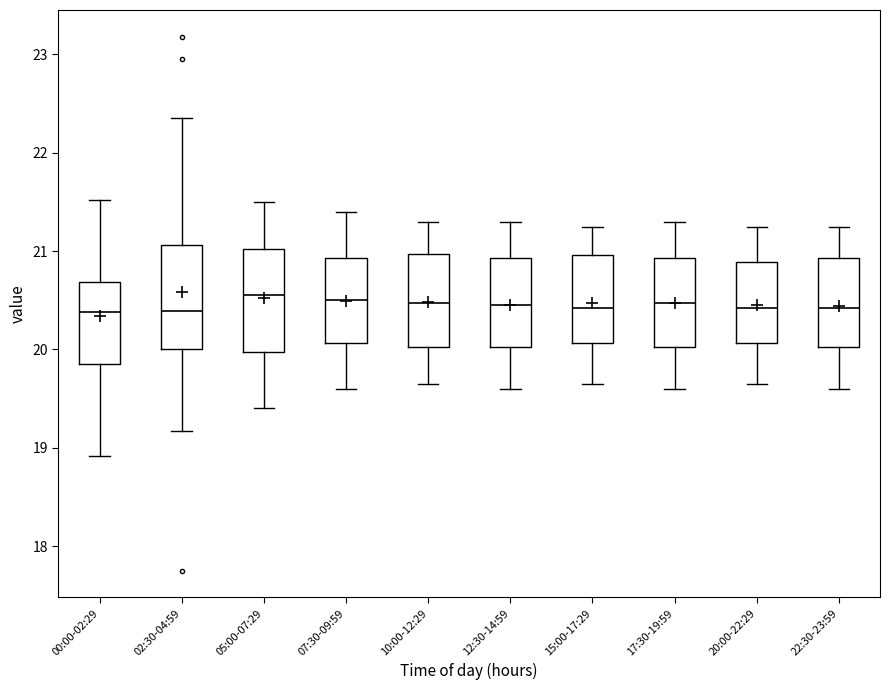

Reading left to right, read every box against the y-axis: the position of its median line, the range the box covers, and the ends of its whiskers. The values are not printed on the chart, so give them approximately, as read against the axis.

00:00-02:29: median 20.4, box 19.9 to 20.7, whiskers 18.9 to 21.5
02:30-04:59: median 20.4, box 20.0 to 21.1, whiskers 19.2 to 22.4
05:00-07:29: median 20.6, box 20.0 to 21.0, whiskers 19.4 to 21.5
07:30-09:59: median 20.5, box 20.1 to 20.9, whiskers 19.6 to 21.4
10:00-12:29: median 20.5, box 20.0 to 21.0, whiskers 19.7 to 21.3
12:30-14:59: median 20.5, box 20.0 to 20.9, whiskers 19.6 to 21.3
15:00-17:29: median 20.4, box 20.1 to 21.0, whiskers 19.7 to 21.3
17:30-19:59: median 20.5, box 20.0 to 20.9, whiskers 19.6 to 21.3
20:00-22:29: median 20.4, box 20.1 to 20.9, whiskers 19.7 to 21.3
22:30-23:59: median 20.4, box 20.0 to 20.9, whiskers 19.6 to 21.3